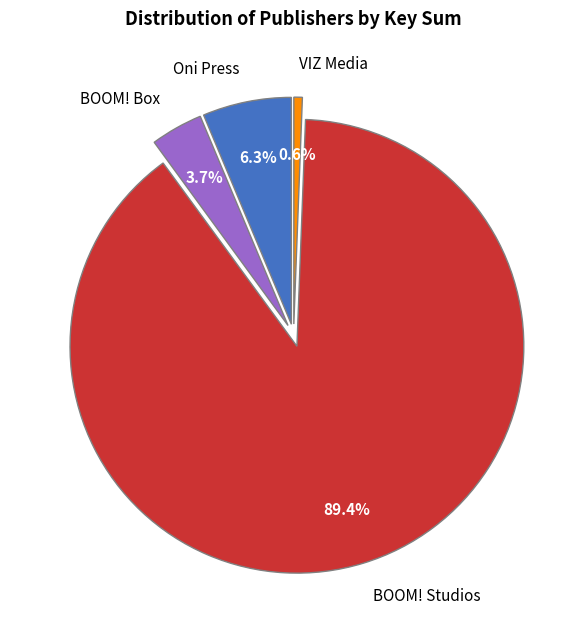

What is the majority slice?

BOOM! Studios